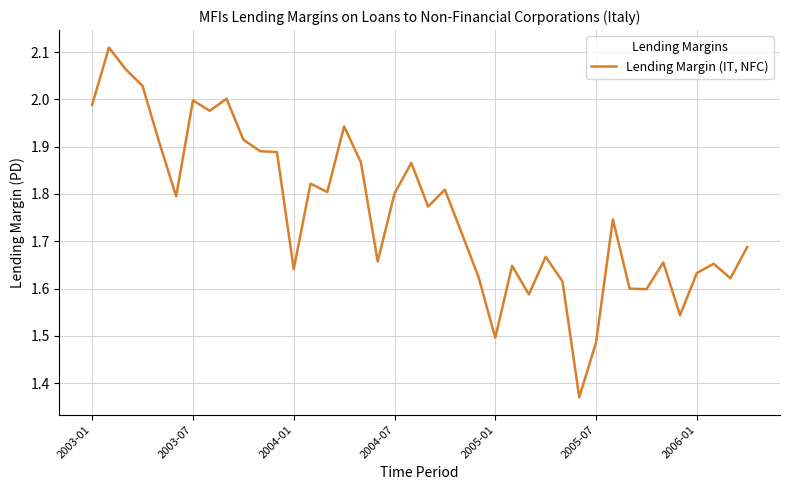

What is the minimum value shown in the chart?

1.4